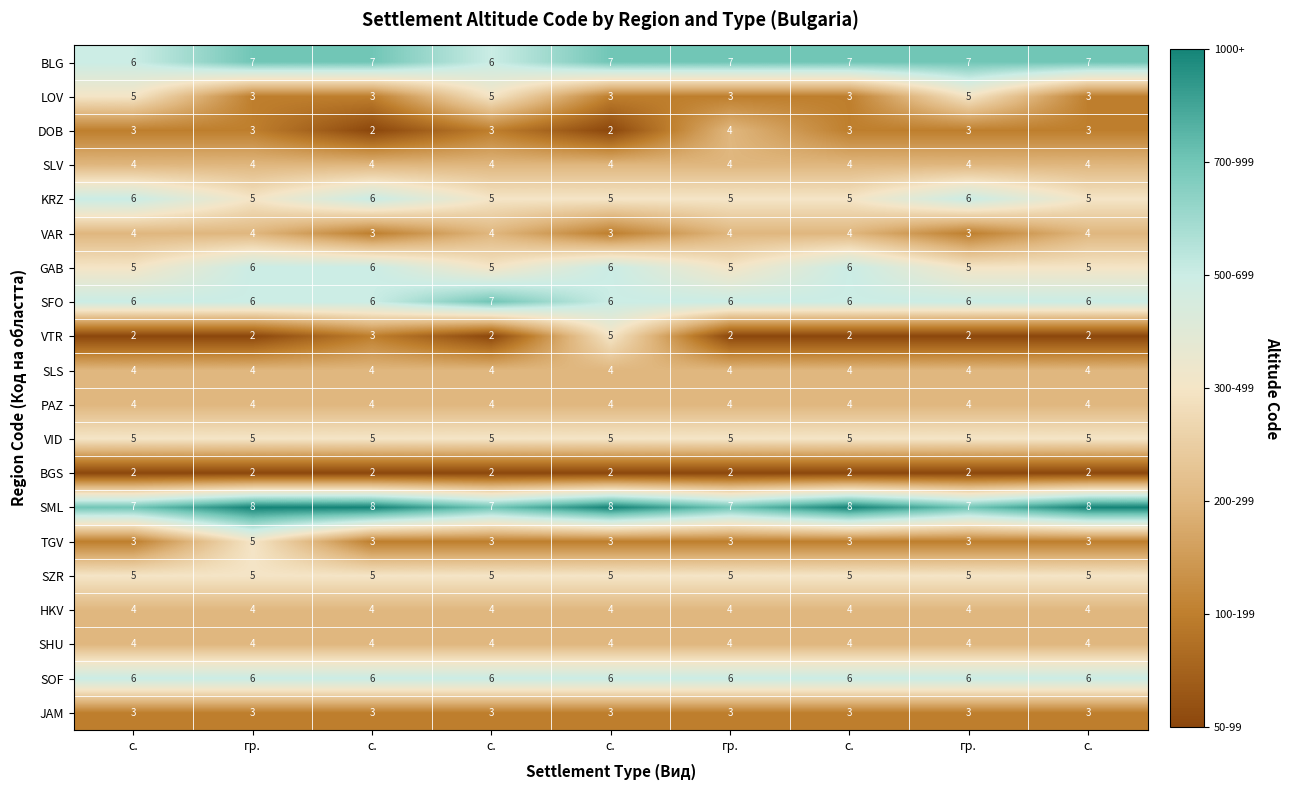

How many distinct data groups are displayed?

20